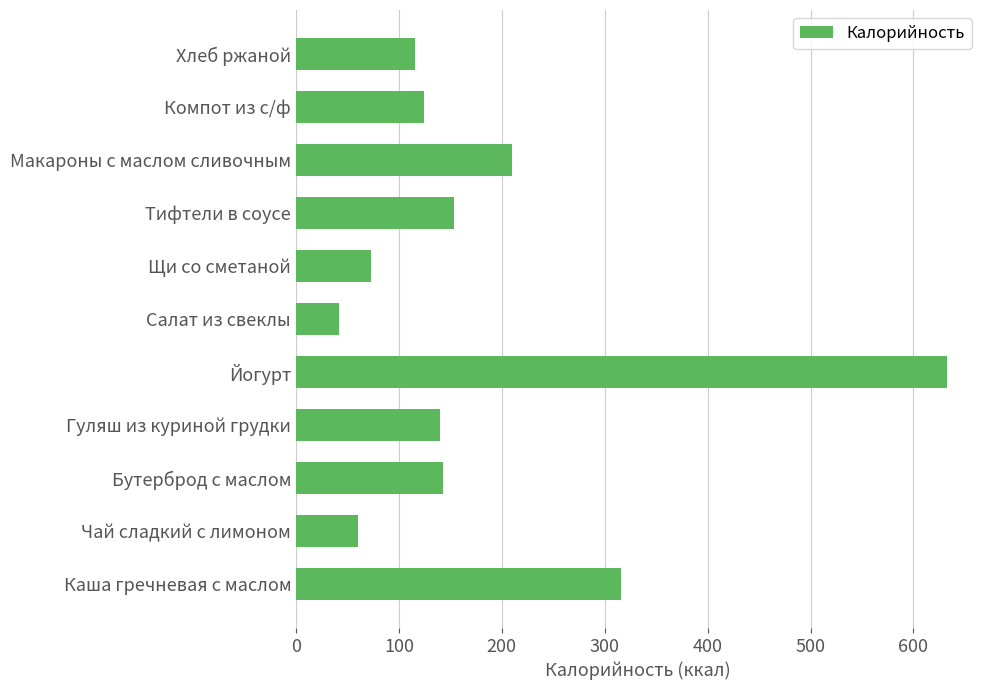

Which category has the highest value across all series?

Йогурт